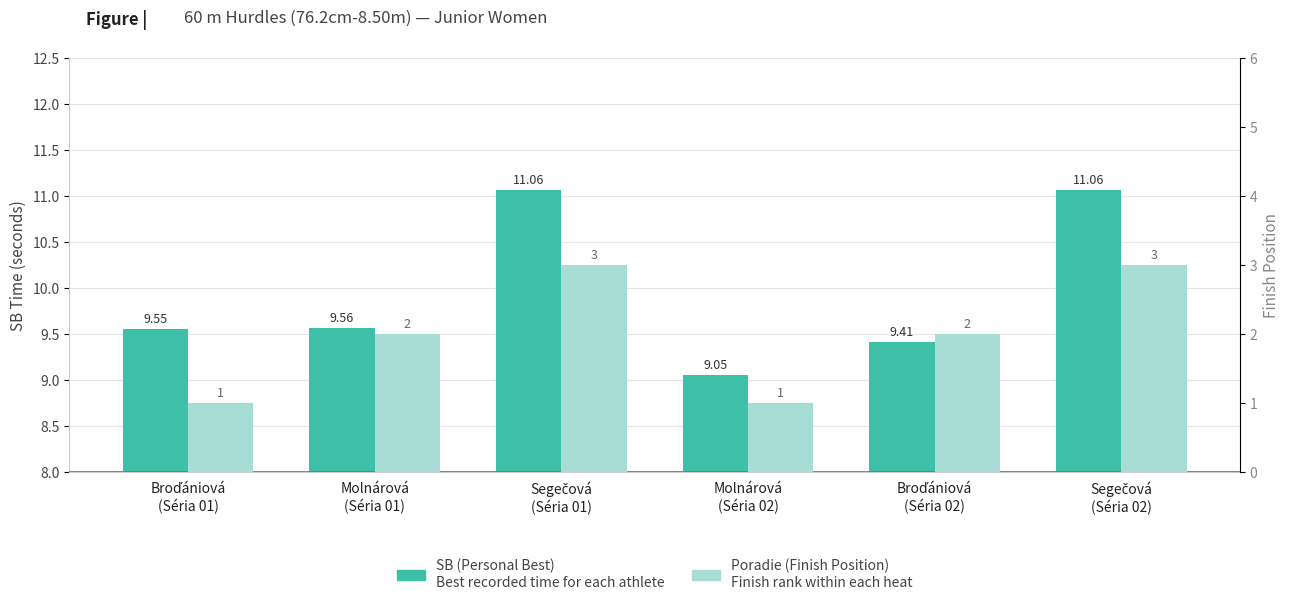

Is it true that Poradie (Finish Position) equals 0.7 at Molnárová
(Séria 01)?

False